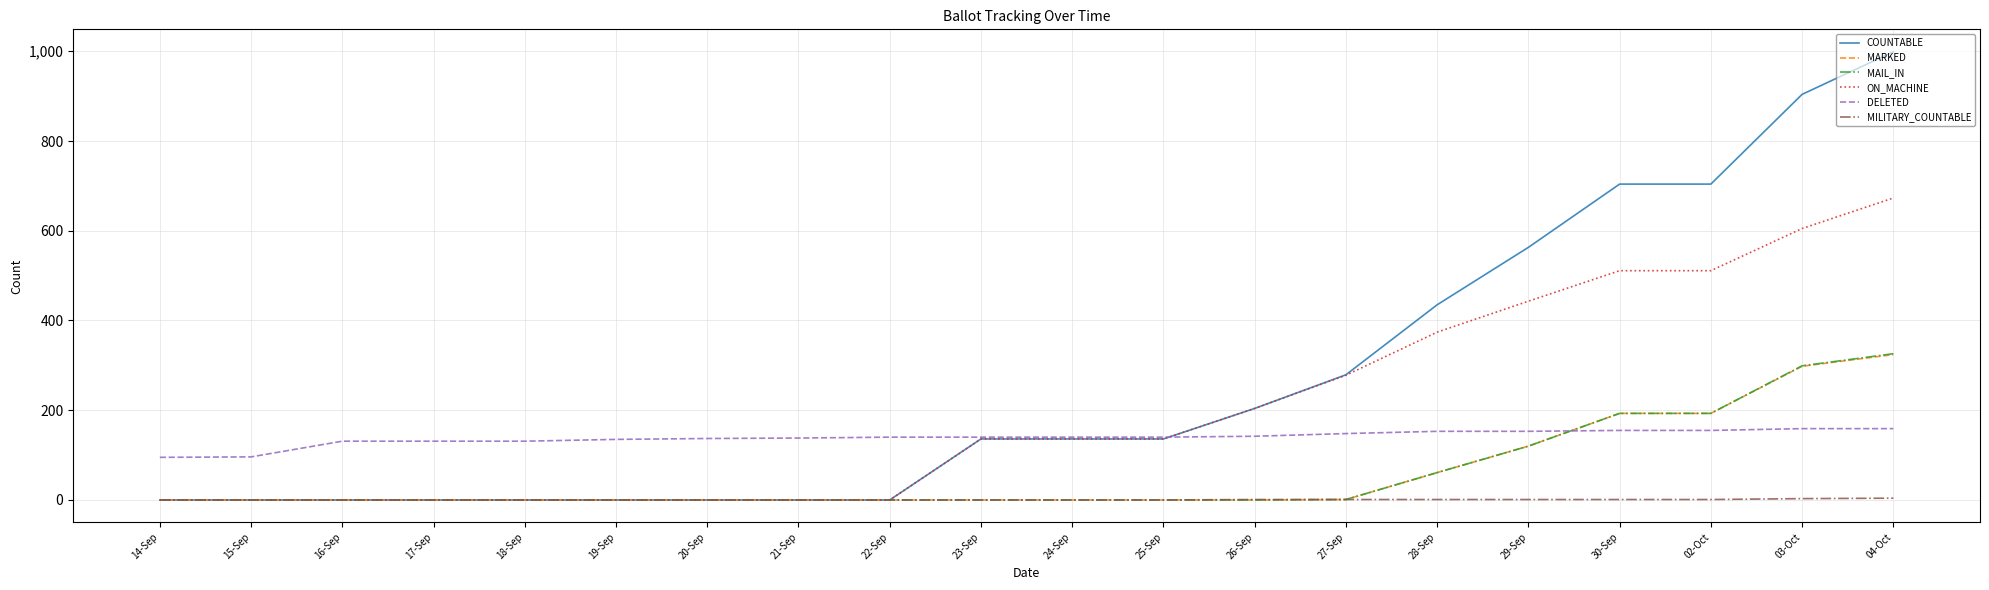

Which series has the largest total across all categories?

COUNTABLE